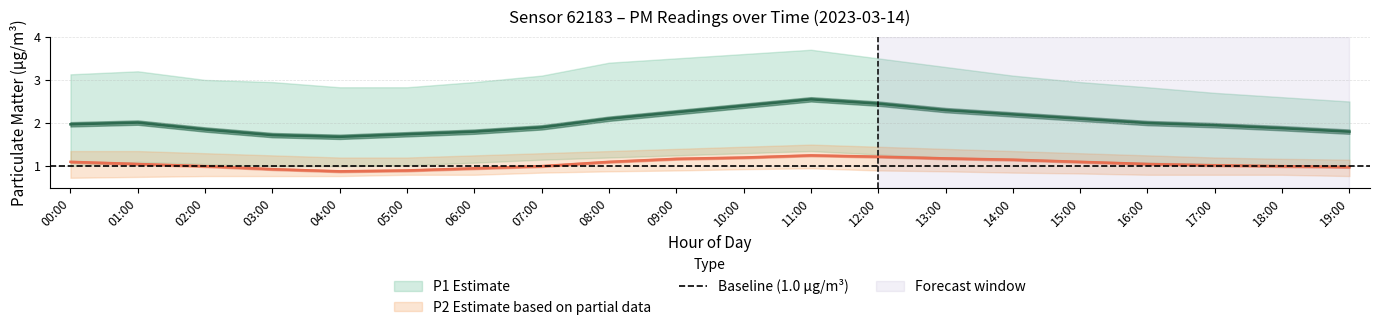

Count the number of categories in the chart.

20